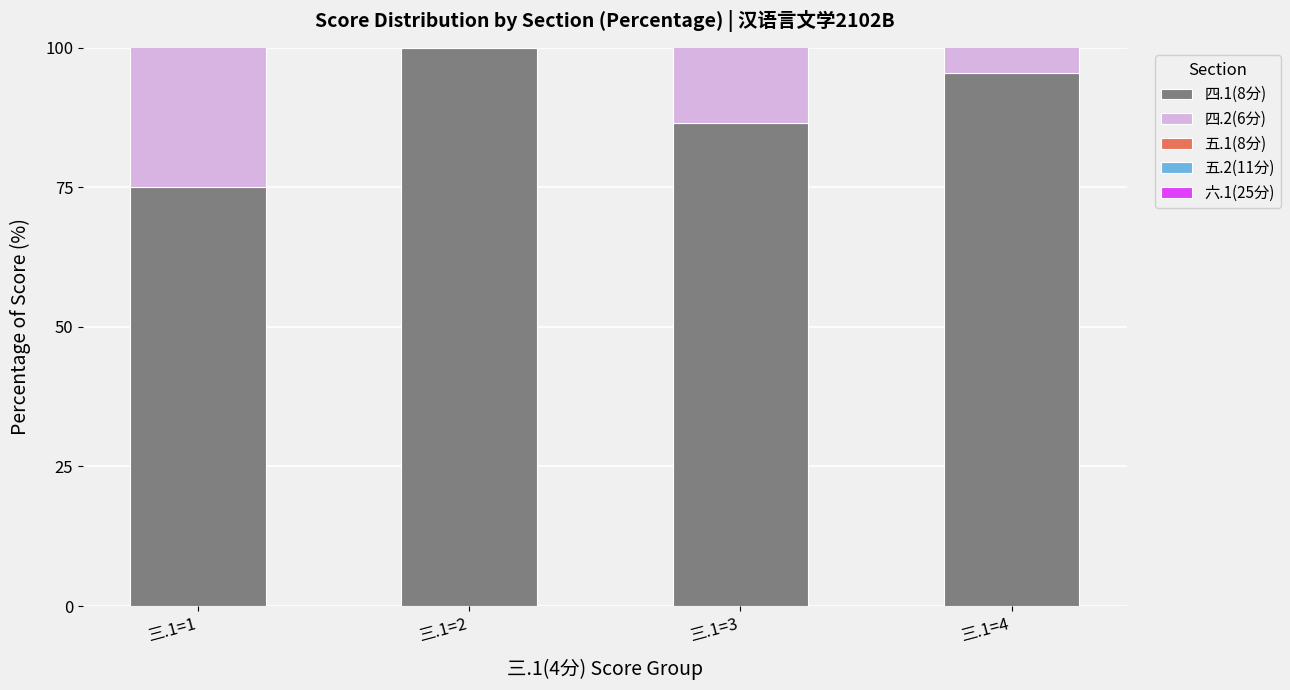

The value of 五.1(8分) at 三.1=4 is 52.6. True or false?

False